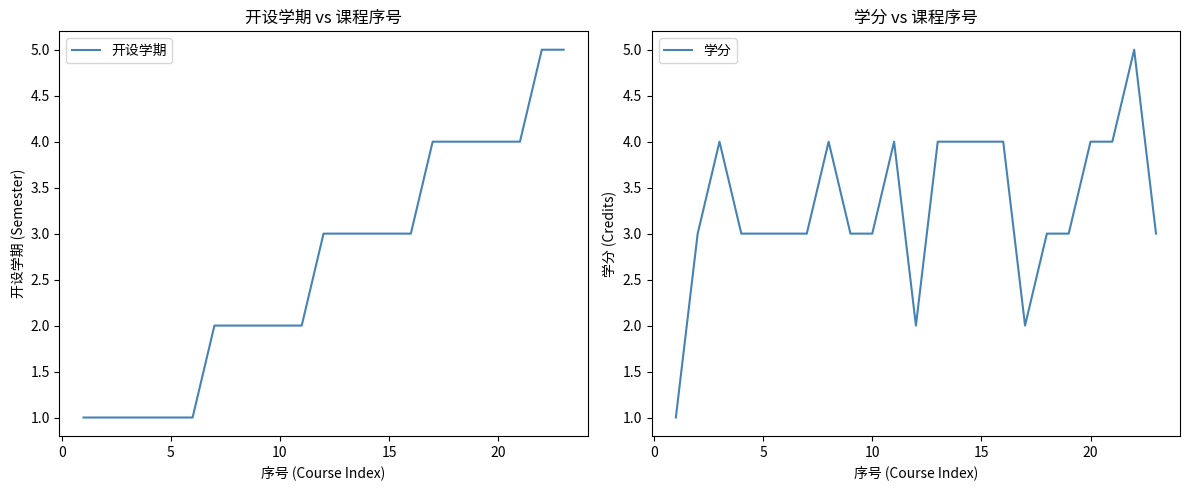

What is the highest value of the 学分 series?

5